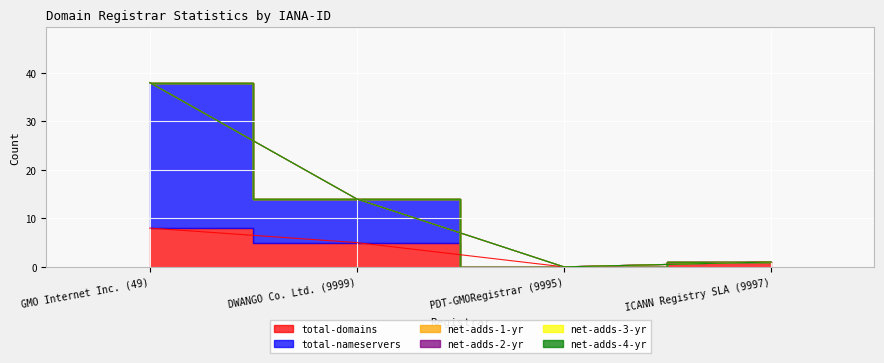

Count the number of categories in the chart.

4